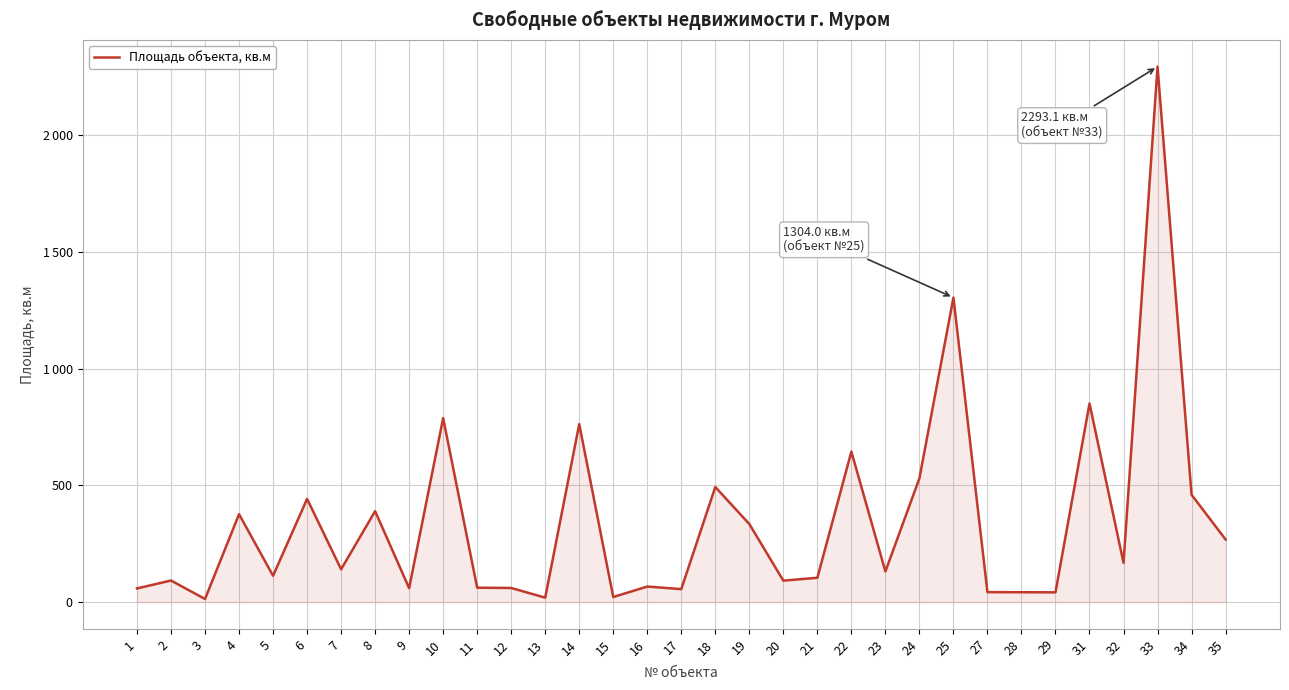

Read the value at 6.

441.9